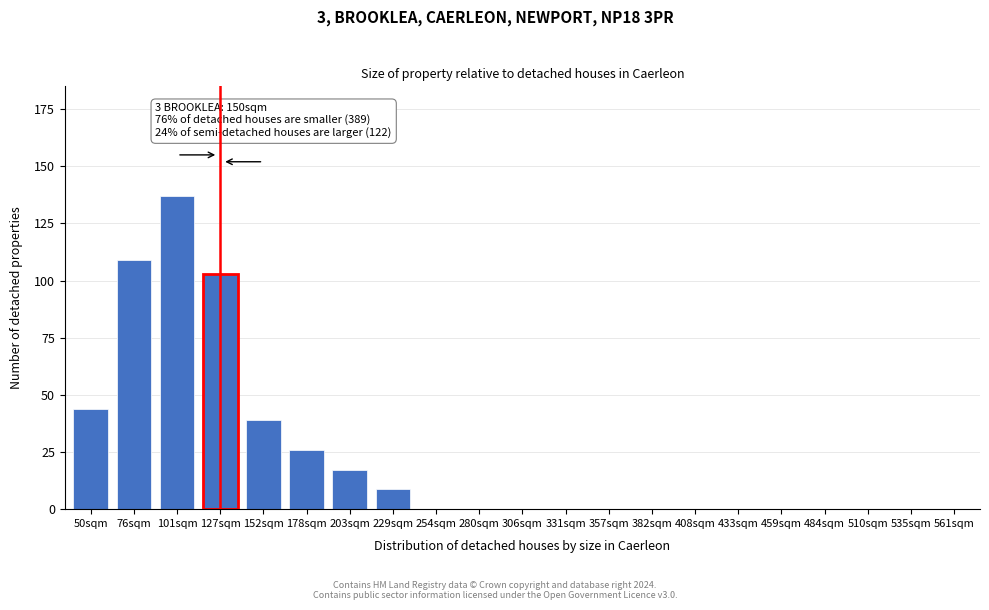

Reading left to right, extract all data points from this chart.

50sqm=44	76sqm=109	101sqm=137	127sqm=103	152sqm=39	178sqm=26	203sqm=17	229sqm=9	254sqm=0	280sqm=0	306sqm=0	331sqm=0	357sqm=0	382sqm=0	408sqm=0	433sqm=0	459sqm=0	484sqm=0	510sqm=0	535sqm=0	561sqm=0